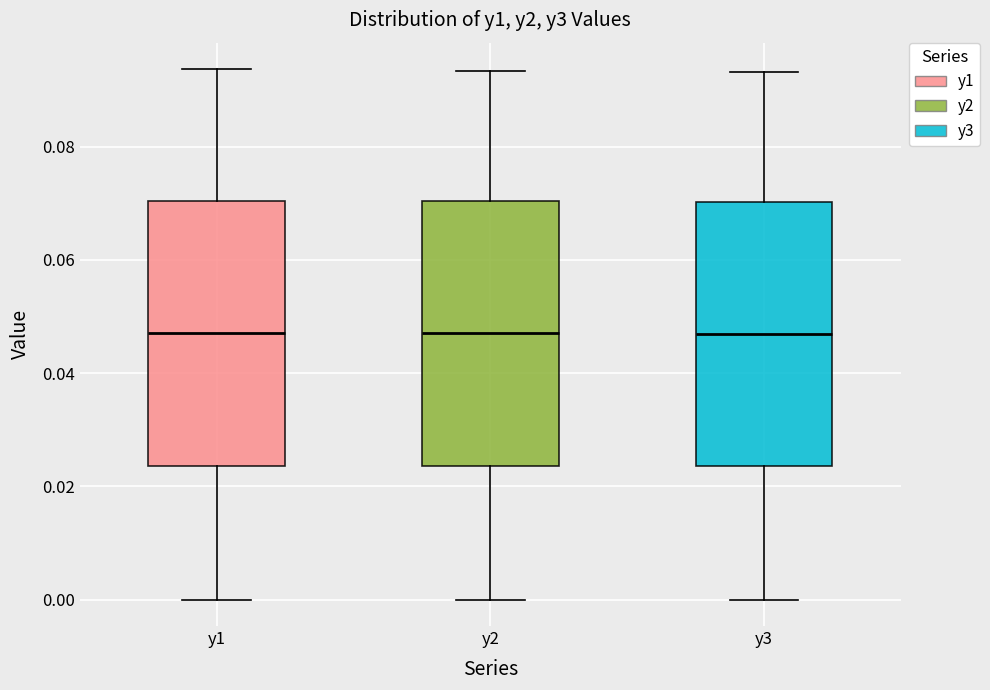

Reading left to right, read every box against the y-axis: the position of its median line, the range the box covers, and the ends of its whiskers. The values are not printed on the chart, so give them approximately, as read against the axis.

y1: median 0.048, box 0.024 to 0.070, whiskers 0.000 to 0.094
y2: median 0.048, box 0.024 to 0.070, whiskers 0.000 to 0.094
y3: median 0.046, box 0.024 to 0.070, whiskers 0.000 to 0.094